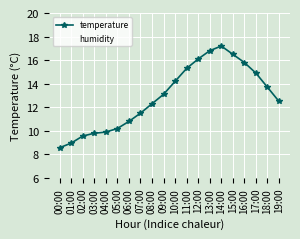

Reading left to right, transcribe all the data shown in this chart.

temperature: 8.6	9.0	9.6	9.8	9.9	10.2	10.8	11.5	12.3	13.1	14.2	15.3	16.1	16.8	17.2	16.5	15.8	14.9	13.7	12.5
humidity: 80.7	80.5	78.8	78.5	78.2	77.9	77.5	77.1	76.8	76.5	76.2	75.9	75.6	75.3	75.1	75.4	75.8	76.2	76.8	77.3